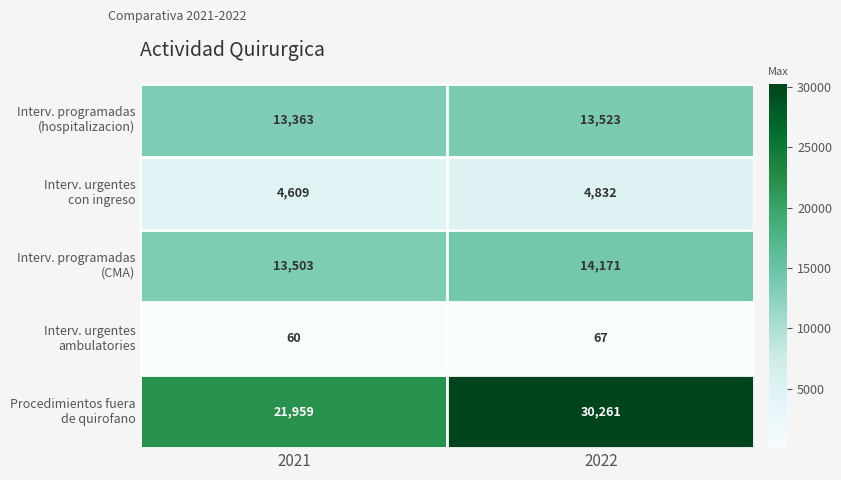

What is the maximum value shown in the chart?

30261